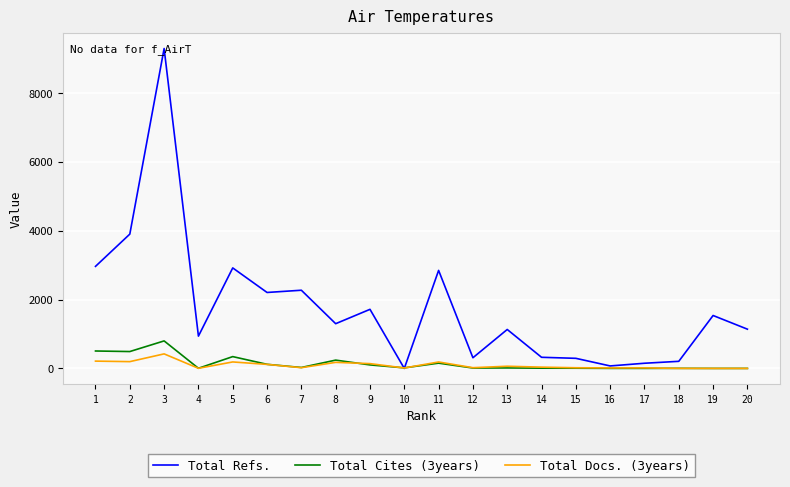

At which label does Total Cites (3years) first exceed 16?

1